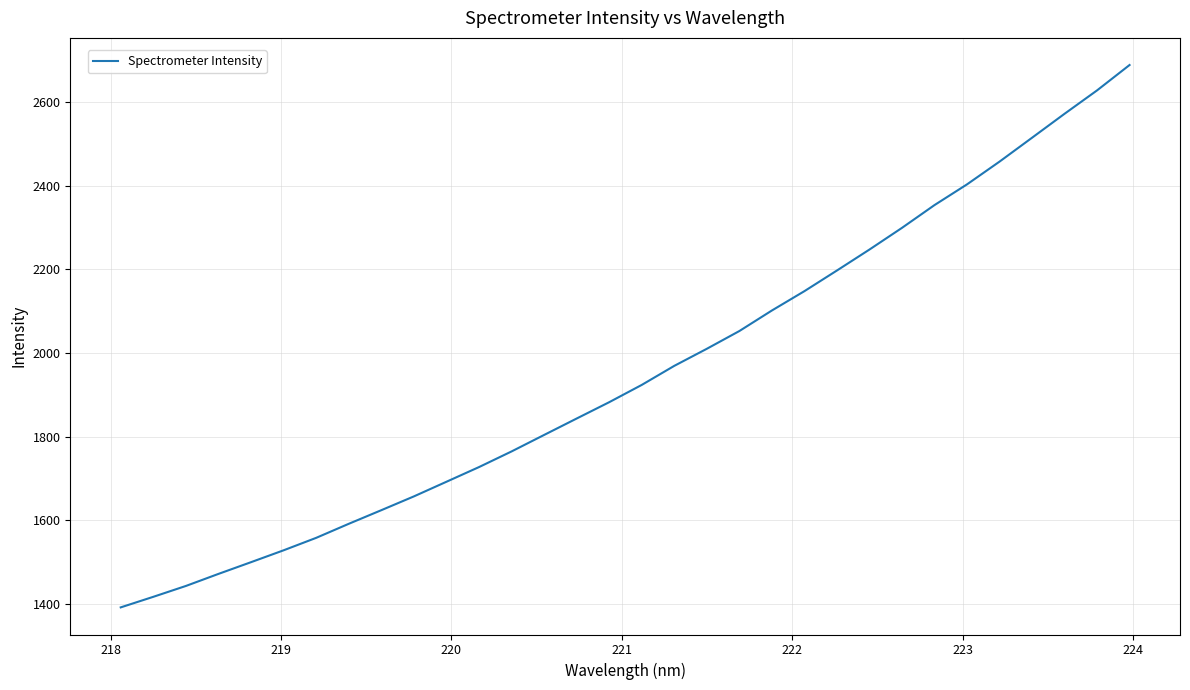

How many values are below 1923?

16